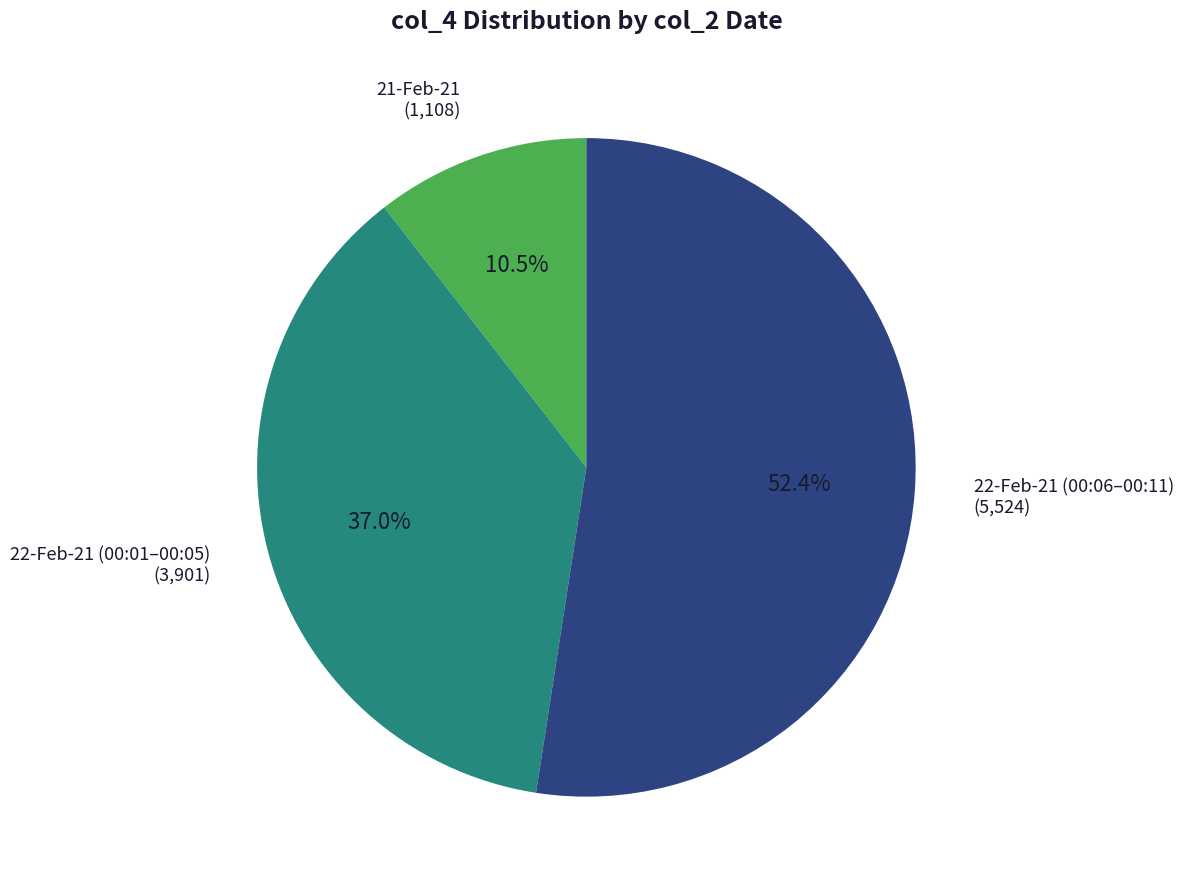

How much of the chart is everything except 22-Feb-21 (00:01–00:05)?

63.0%